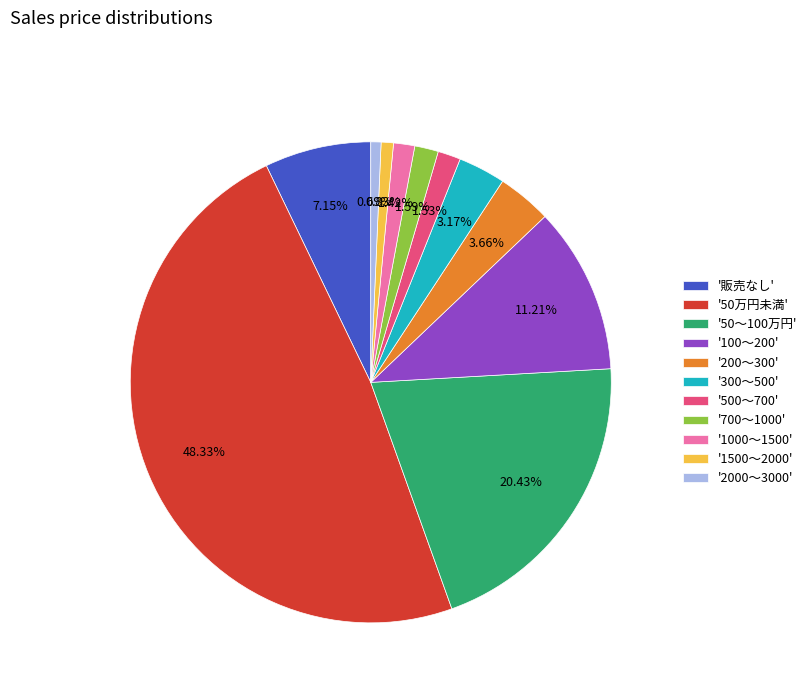

Count the number of slices in the pie.

11